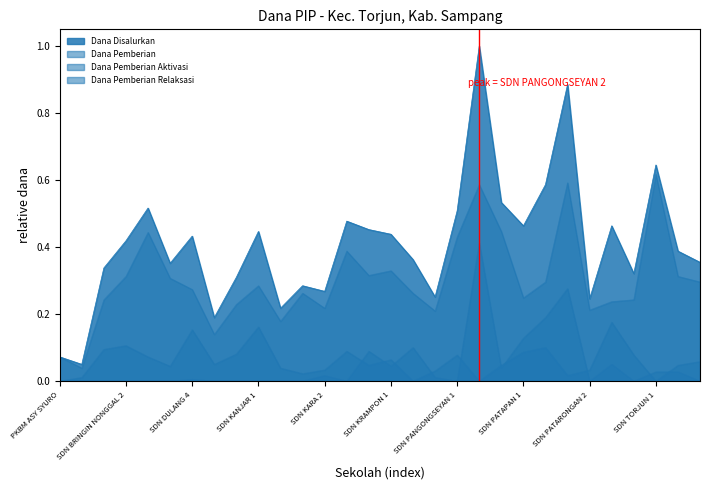

Is it true that Dana Disalurkan equals 0.7 at SDN TANAMERA 1?

False